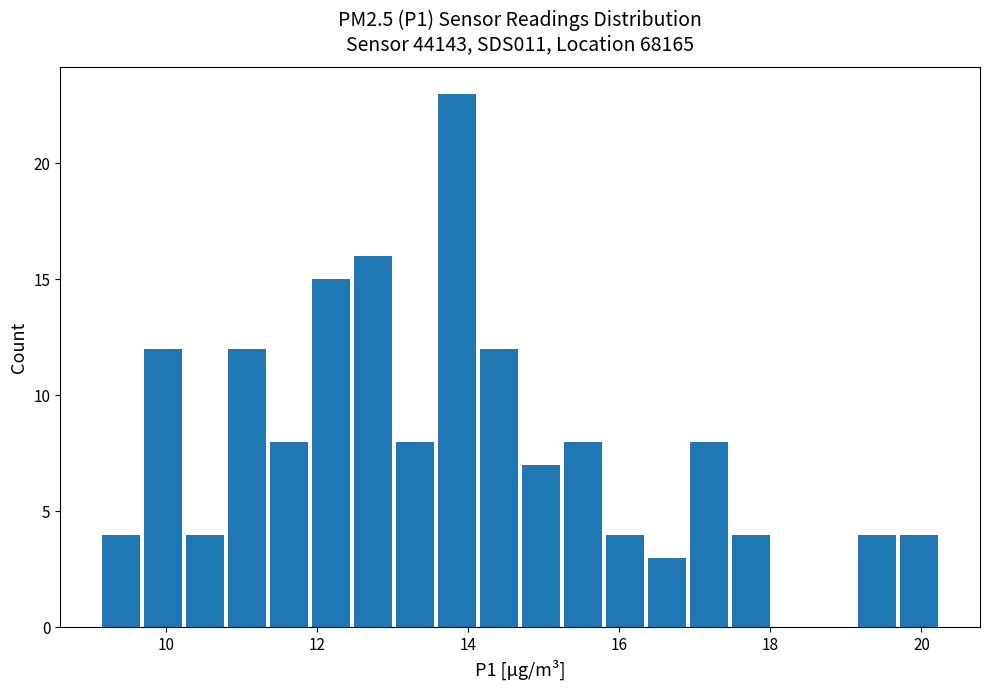

Read against the x-axis, roughly where is the centre of the tallest bar?

13.8